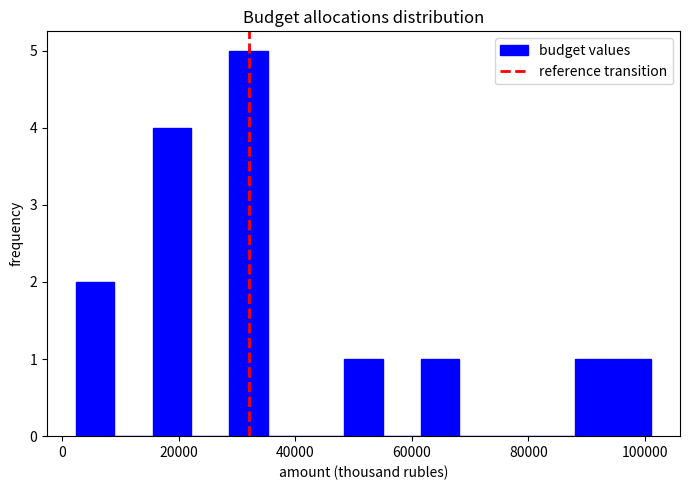

Around what value on the x-axis is the tallest bar? Give the approximate position of its centre, as read against the axis.

32000